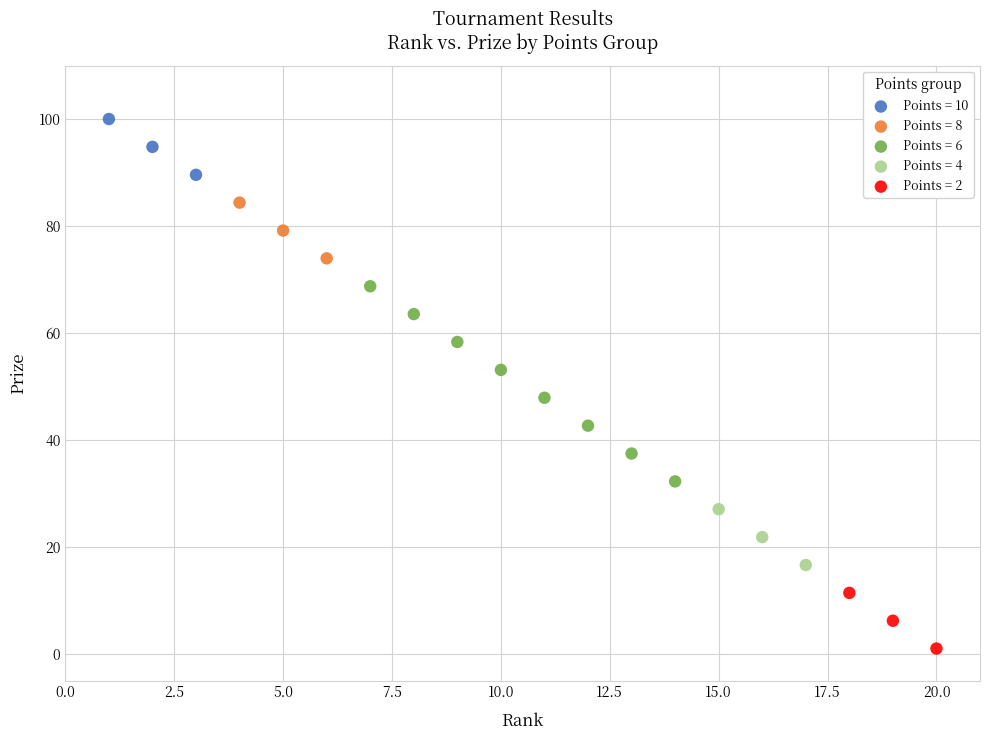

What are all the series names shown in the legend?

Points = 10, Points = 8, Points = 6, Points = 4, Points = 2